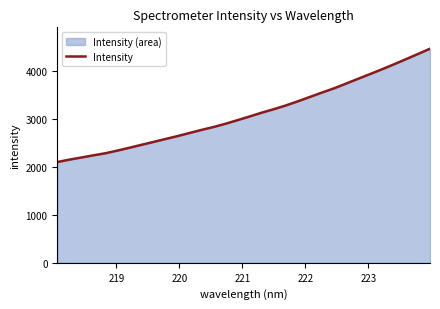

What is the sum of all values?

99427.4